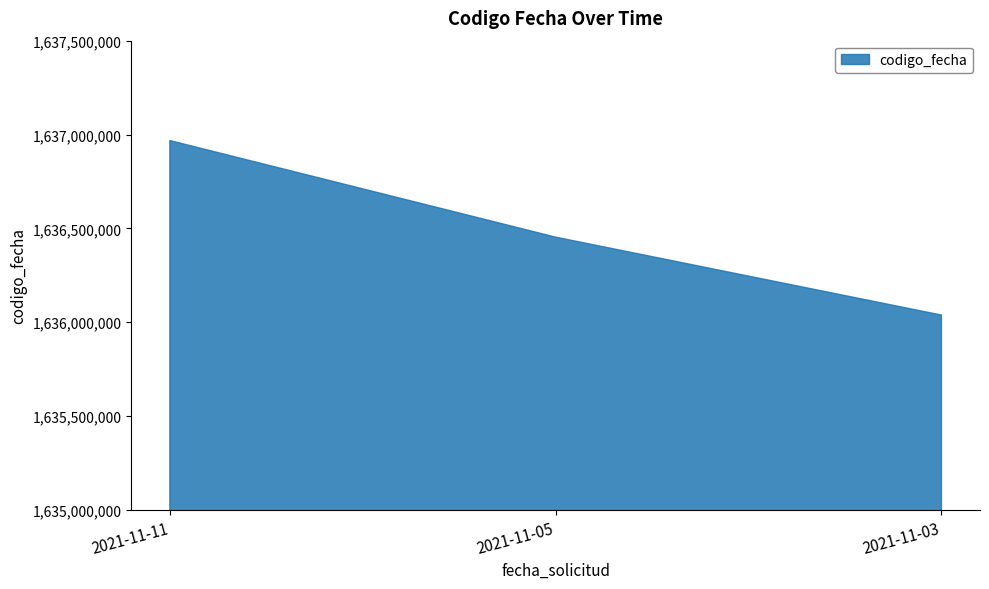

Which category has the highest value across all series?

2021-11-11